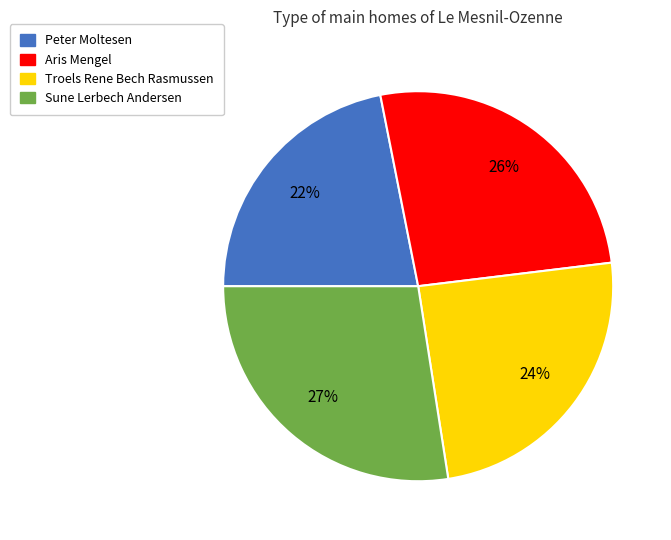

Is there any slice that represents more than half of the pie?

No